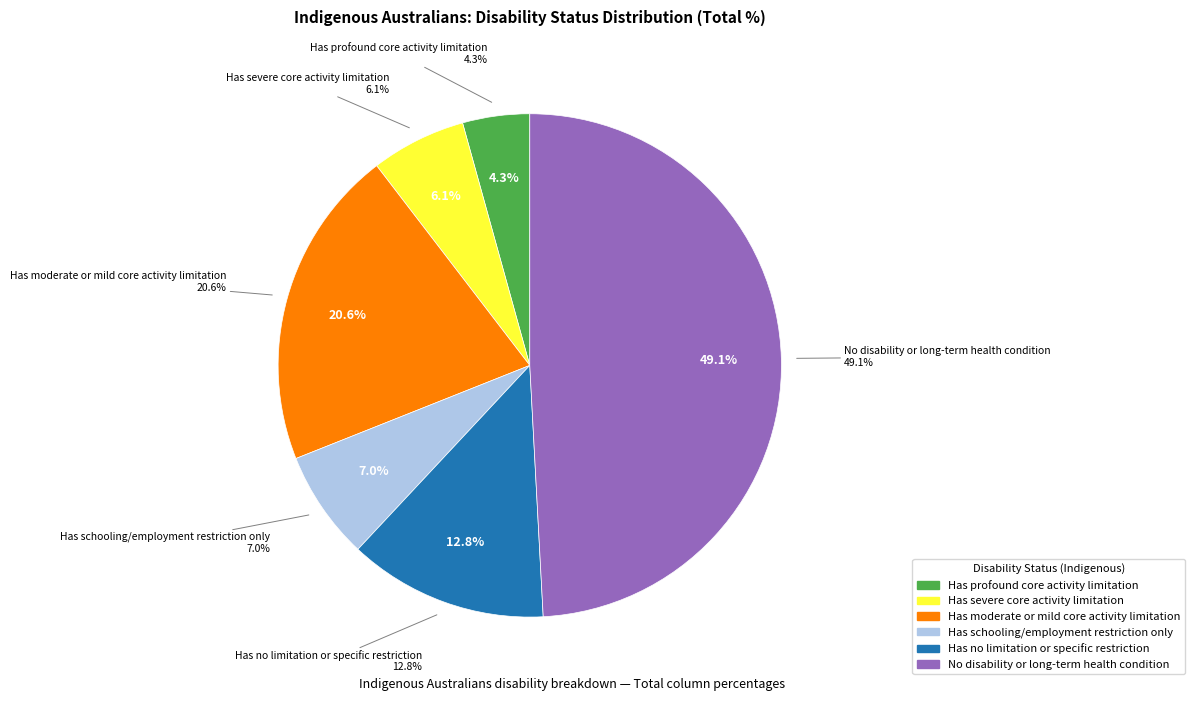

Combined, what portion of the pie is Has schooling/employment restriction only and Has moderate or mild core activity limitation?

27.6%